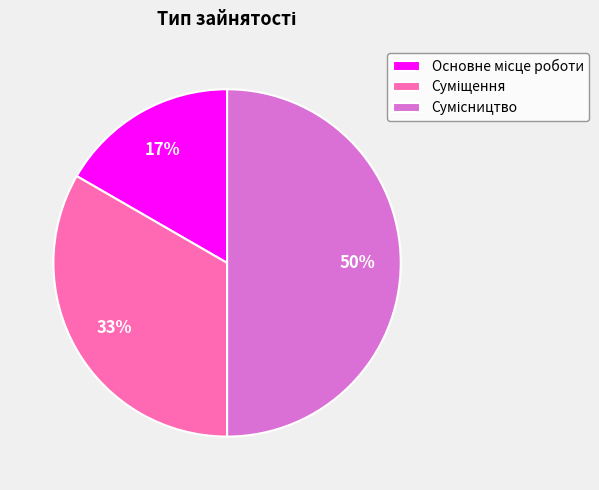

To the nearest percent, what is the average slice percentage?

33%